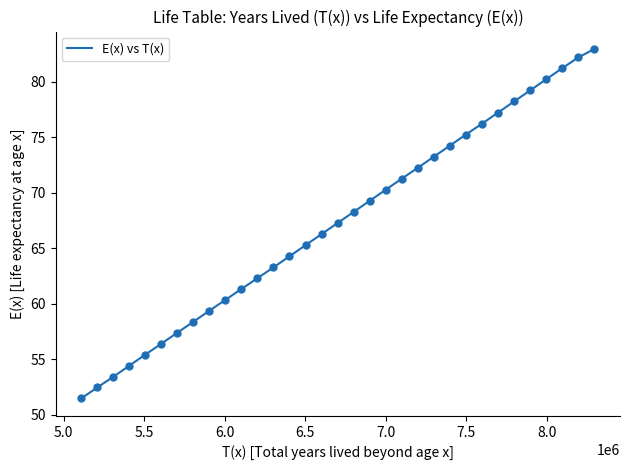

What is the smallest value displayed?

51.5